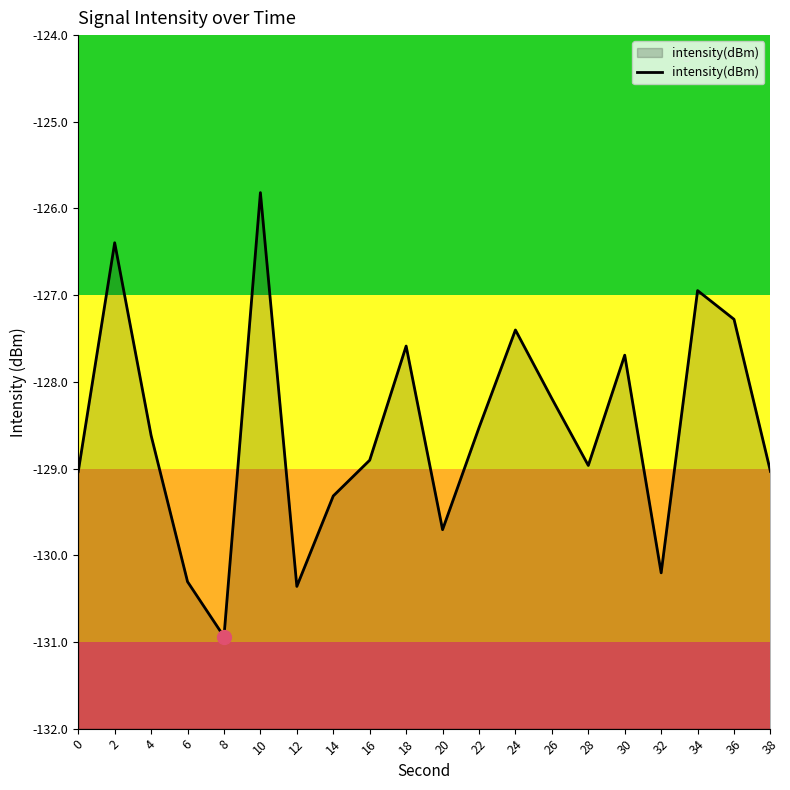

Which category has the highest value across all series?

10